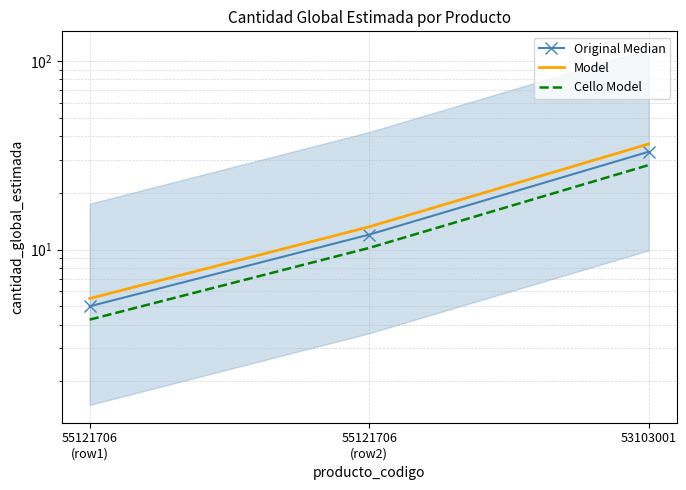

Is it true that Model equals 13.2 at 55121706
(row2)?

True